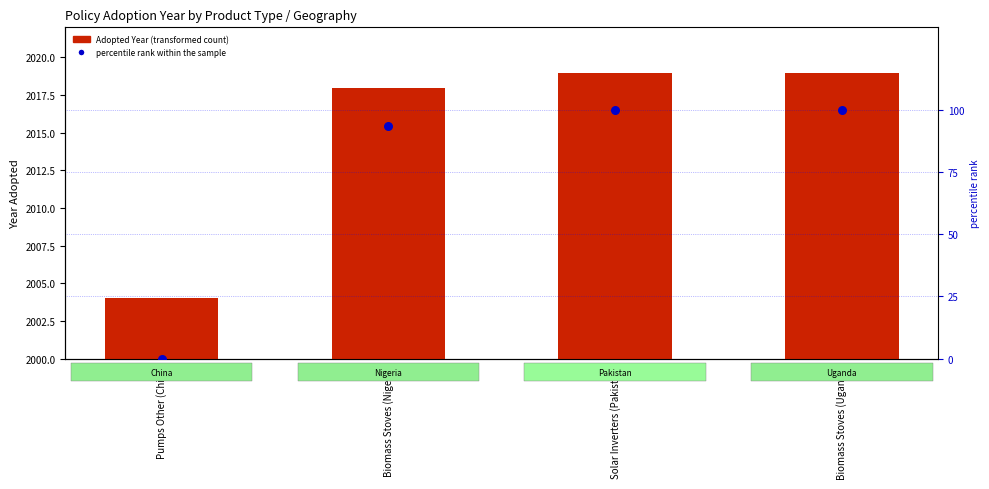

At which category is the sum across all series the highest?

Solar Inverters (Pakistan)